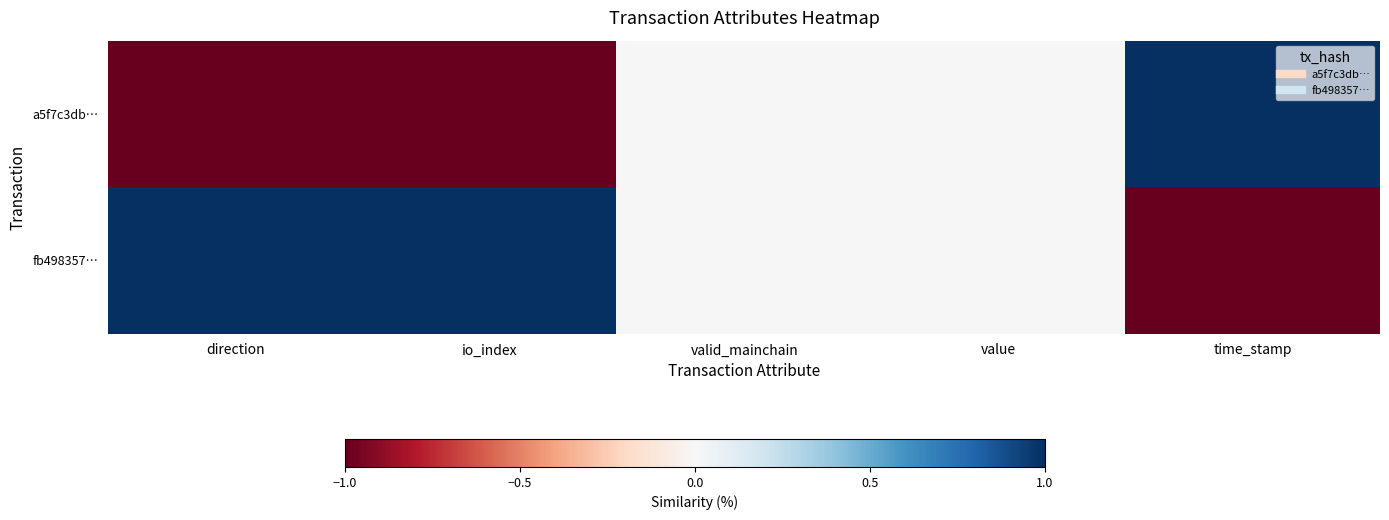

How many distinct data groups are displayed?

2